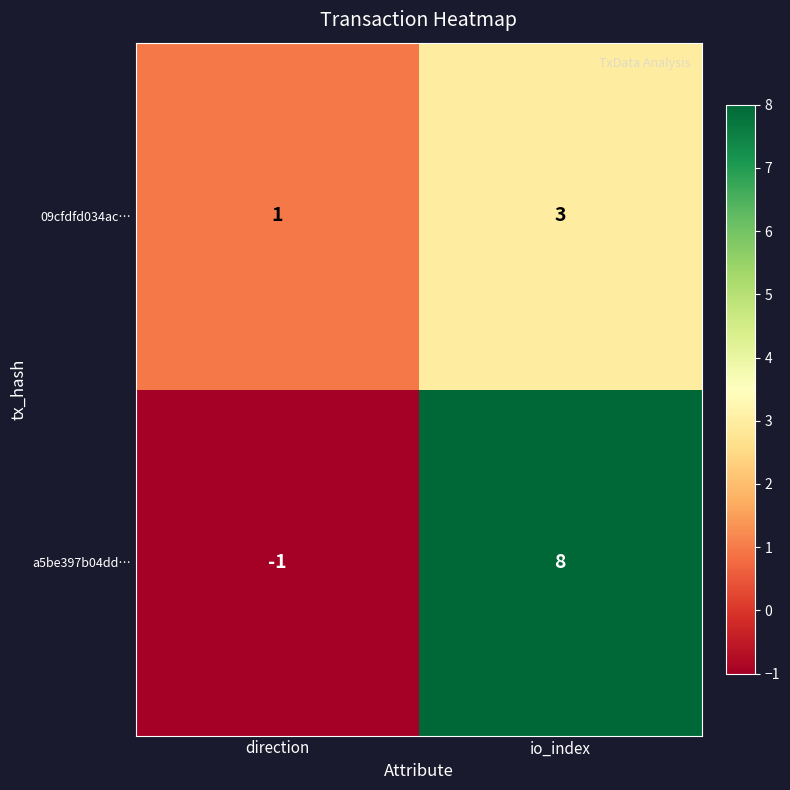

Reading left to right, extract all data points from this chart.

09cfdfd034ac…: direction=1	io_index=3
a5be397b04dd…: direction=-1	io_index=8